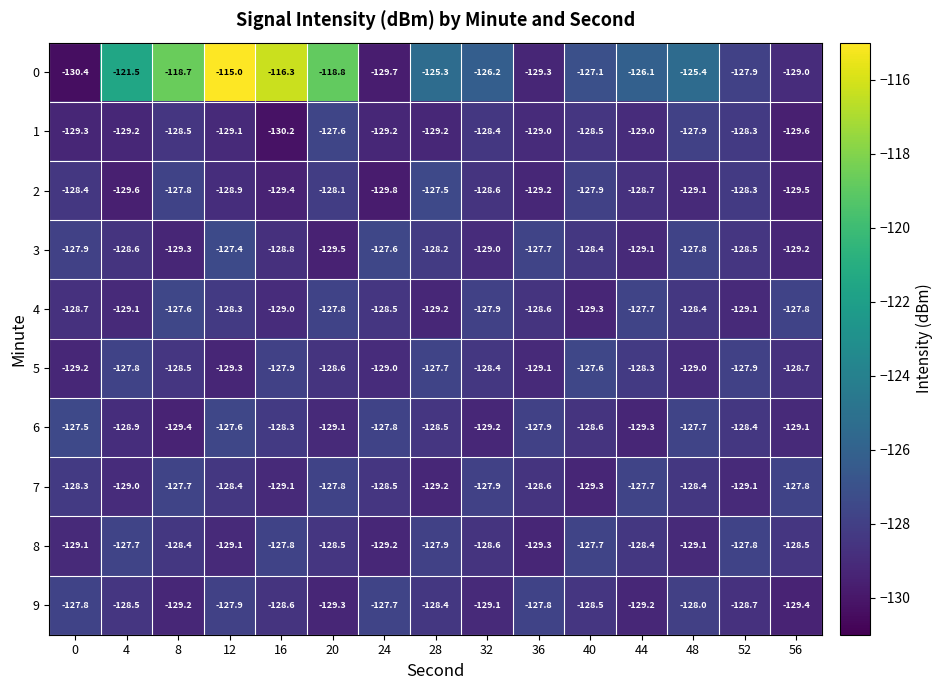

Which label corresponds to the largest value in the chart?

12